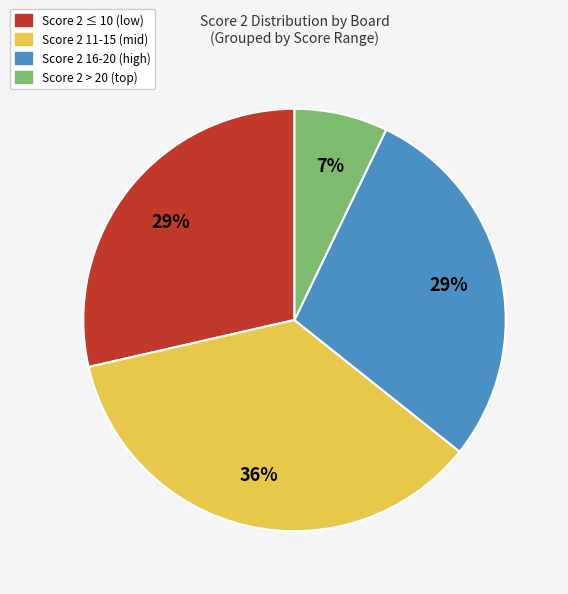

Count the number of slices in the pie.

4